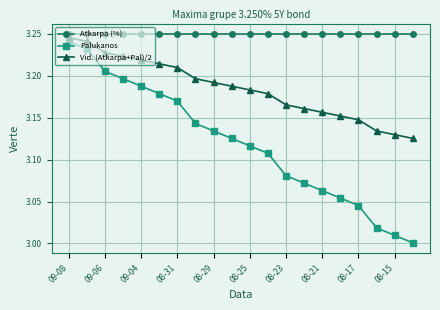

What is the sum of all Atkarpa (%) values?

65.0